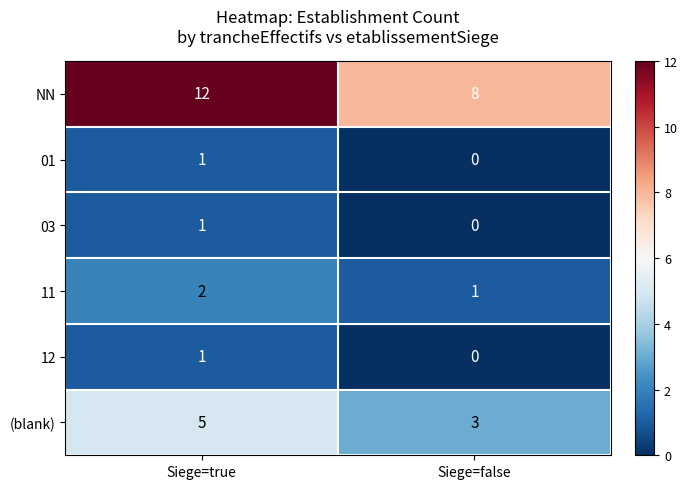

Reading left to right, what are all the values shown in this chart?

NN: Siege=true=12	Siege=false=8
01: Siege=true=1	Siege=false=0
03: Siege=true=1	Siege=false=0
11: Siege=true=2	Siege=false=1
12: Siege=true=1	Siege=false=0
(blank): Siege=true=5	Siege=false=3